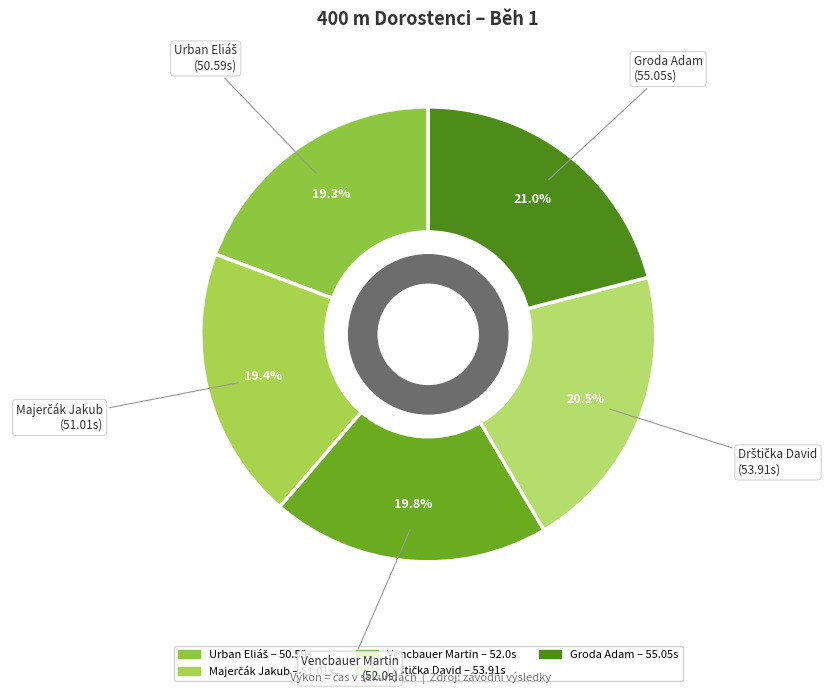

What percentage is NOT represented by Groda Adam?

79.0%